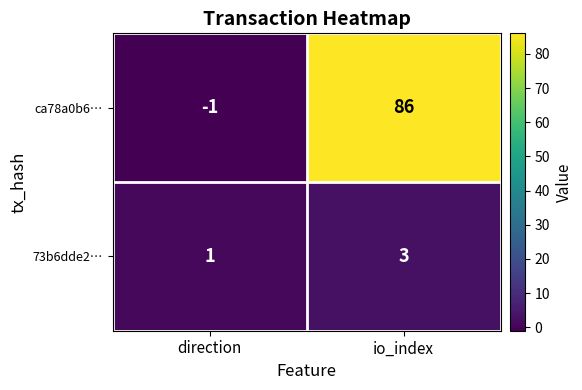

What is the sum of the 73b6dde2… values at io_index and direction?

4